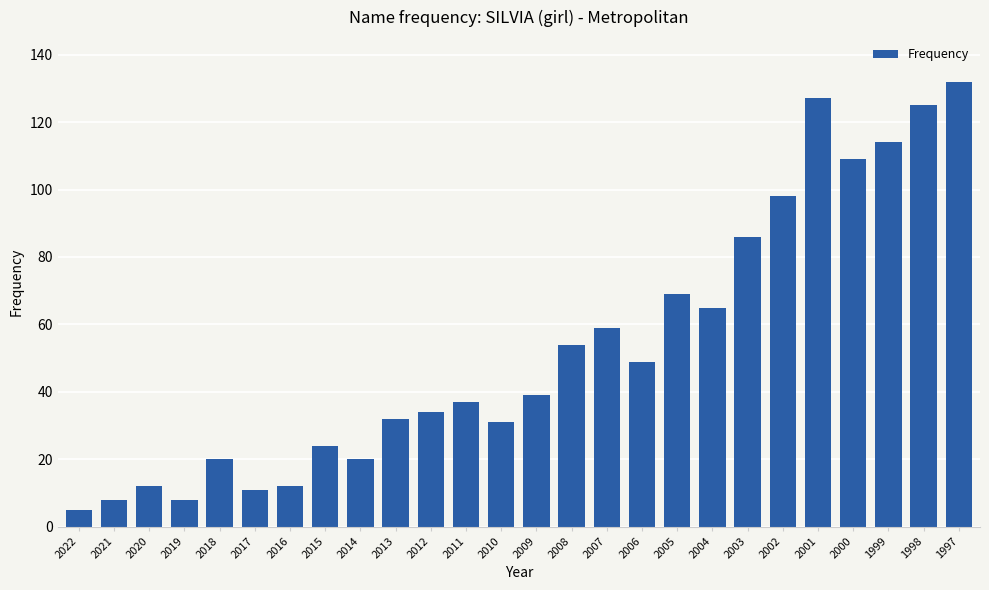

How many data points are less than 39?

13